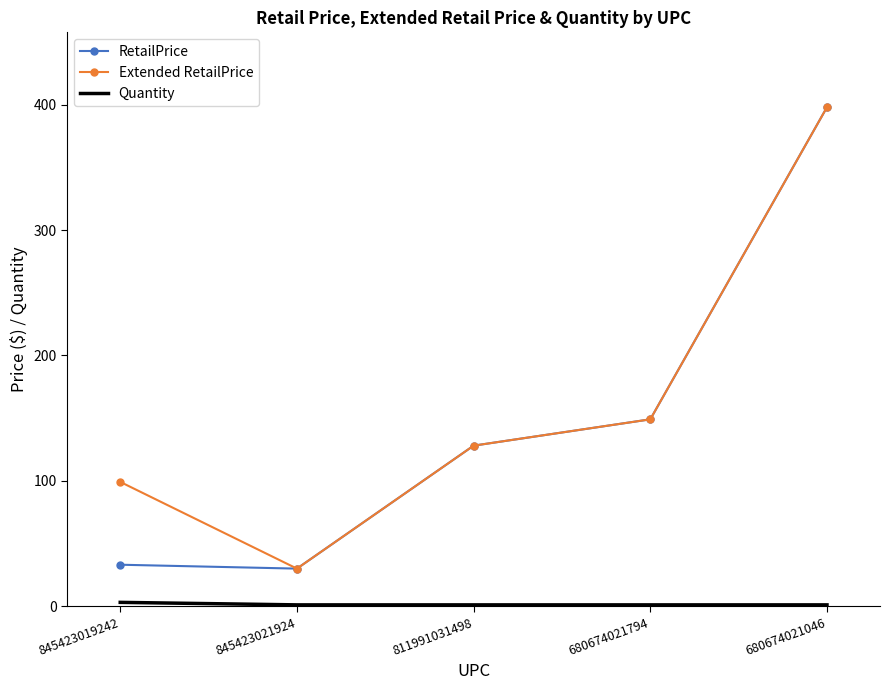

What is the sum of the RetailPrice values at 811991031498 and 845423019242?

161.0